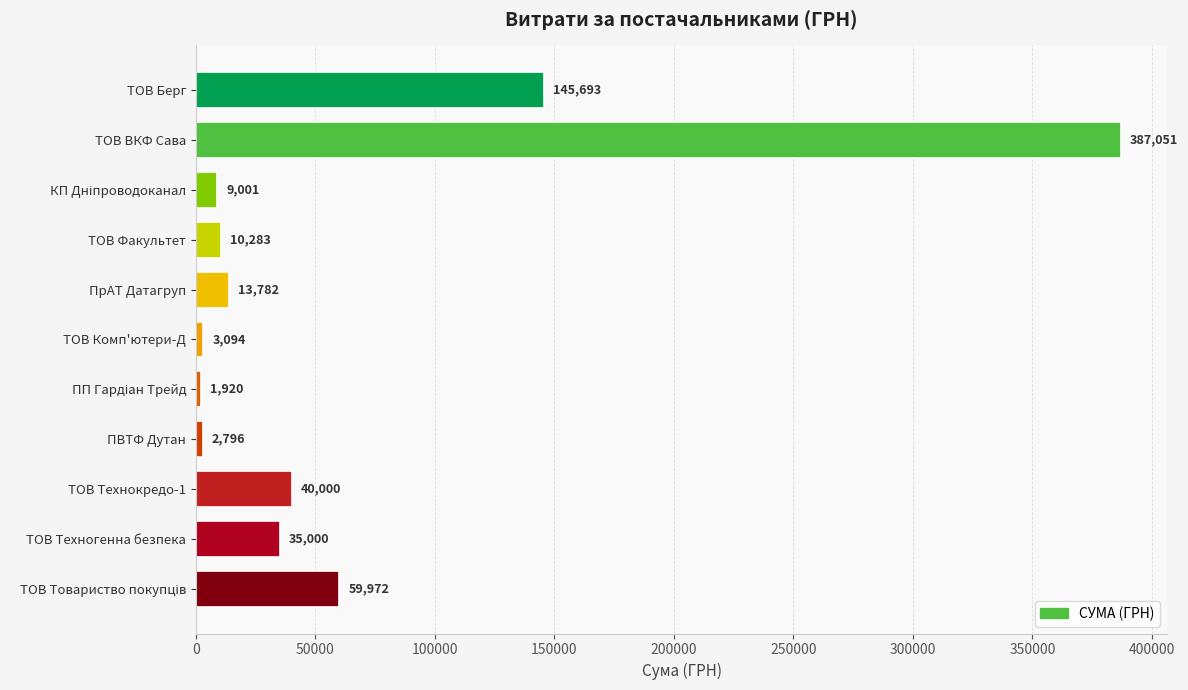

What is the difference between the values at ТОВ Техногенна безпека and ТОВ Берг?

110693.0